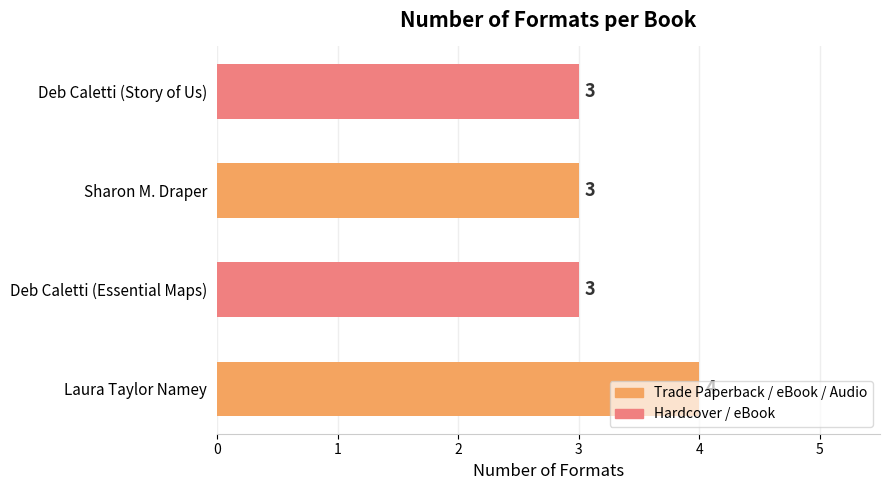

What is the smallest value displayed?

3